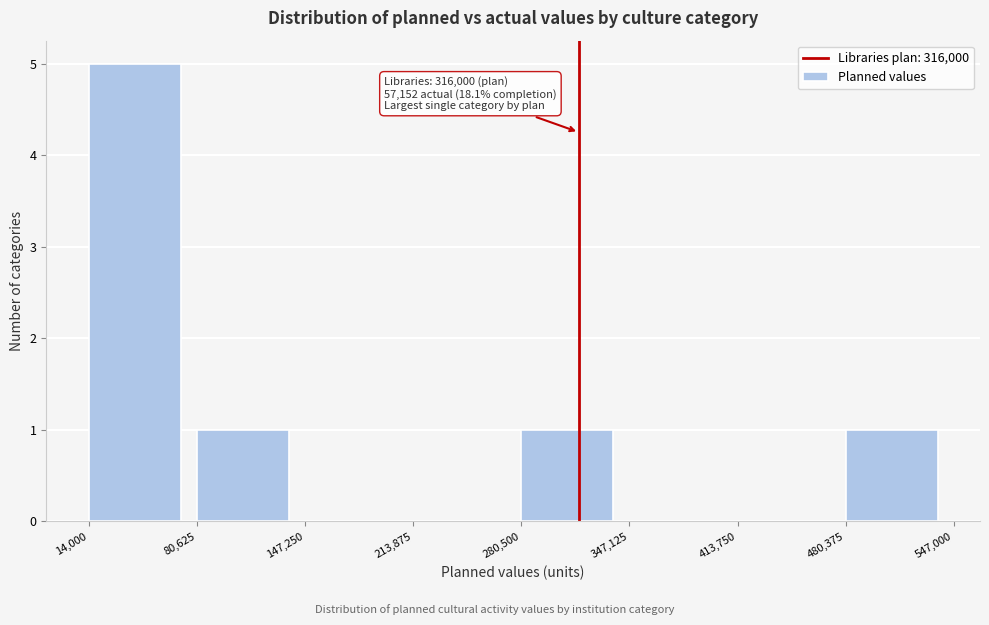

Over which range of the x-axis is the bar tallest?

14,000 to 80,625